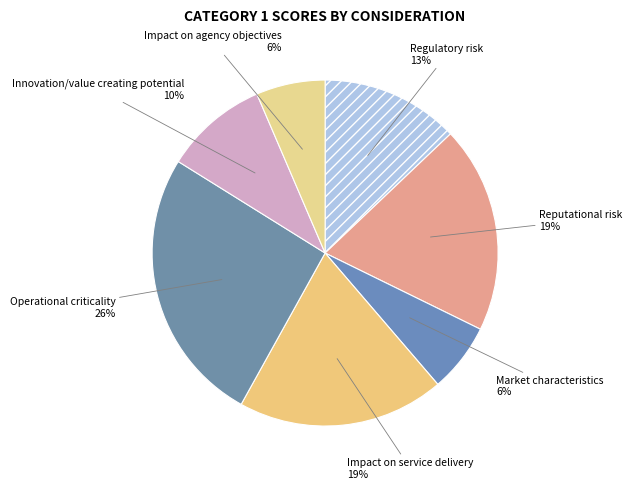

What percentage is the Operational criticality slice, to the nearest percent?

26%